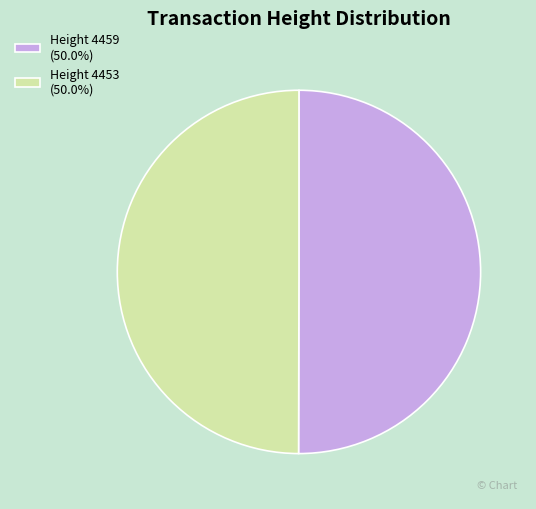

Combined, do Height 4453 (50.0%) and Height 4459 (50.0%) account for over 50%?

Yes